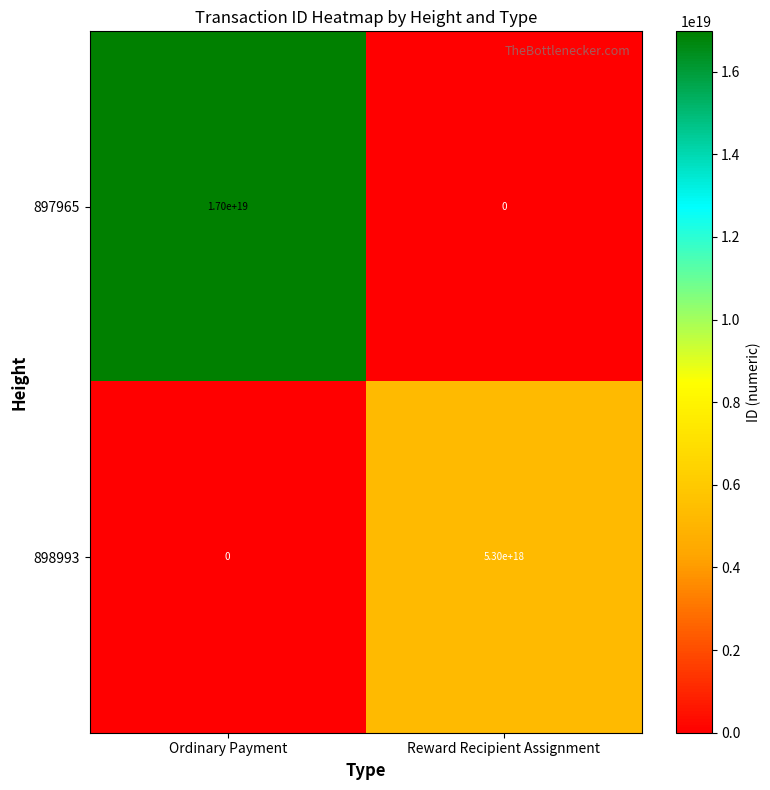

Rank the series by their average value, from lowest to highest.

898993, 897965